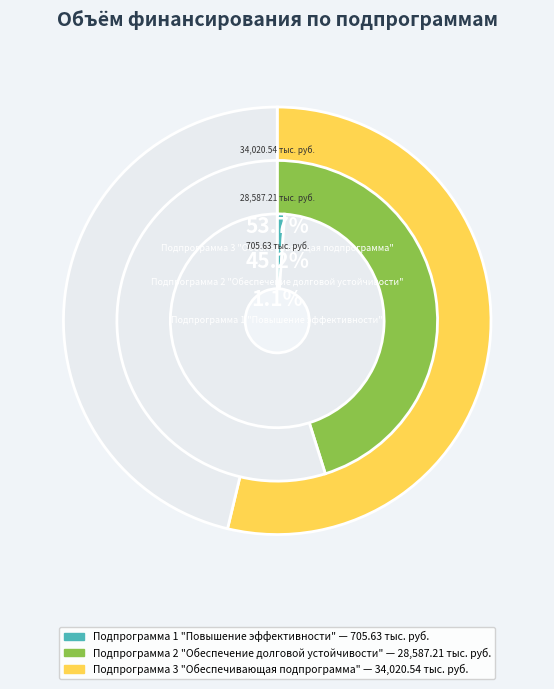

Which category accounts for the majority?

Подпрограмма 3
"Обеспечивающая подпрограмма"